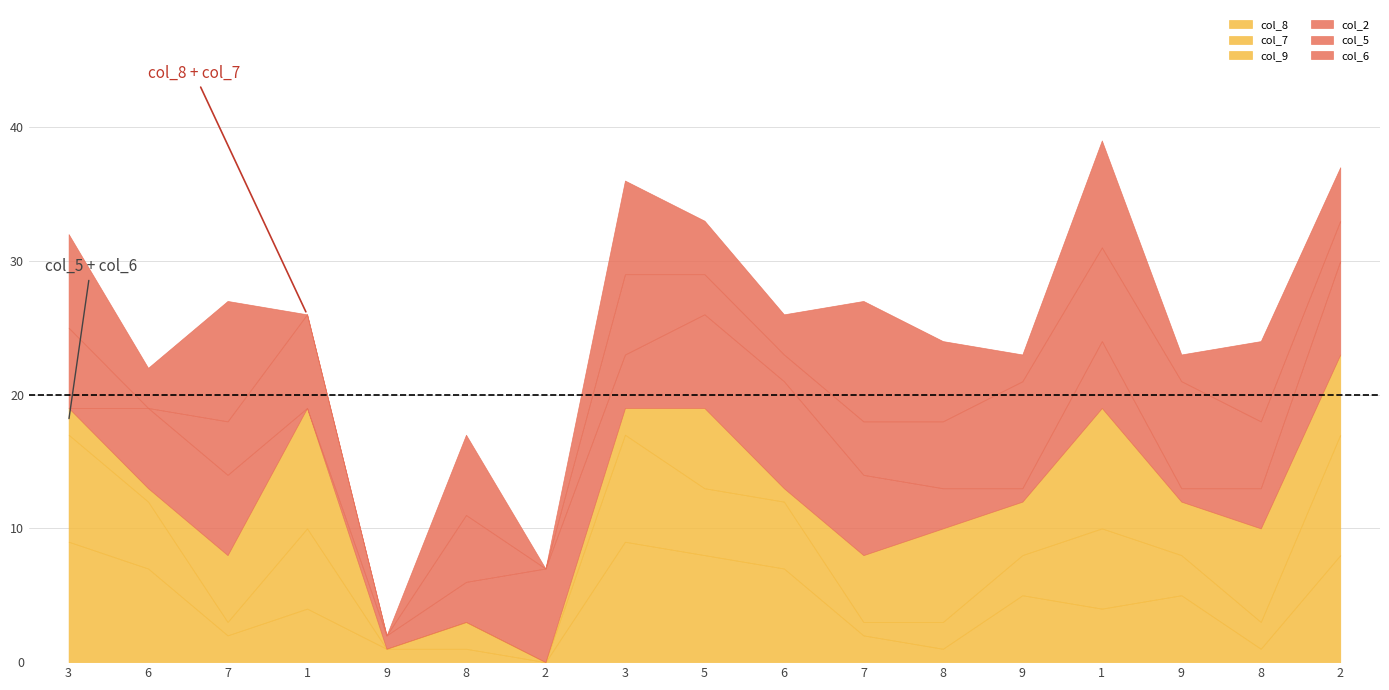

Rank the series by their maximum value, from highest to lowest.

col_8, col_7, col_9, col_6, col_2, col_5